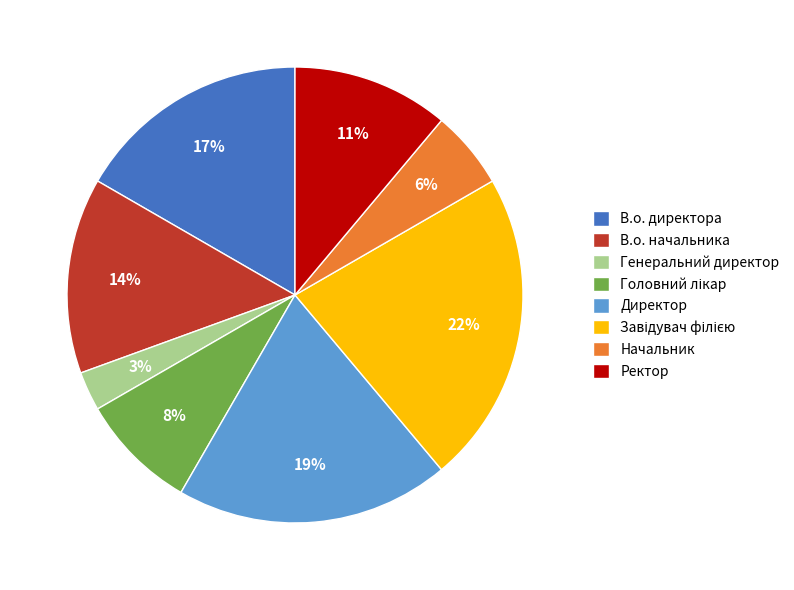

Which has a higher value, Генеральний директор or Ректор?

Ректор